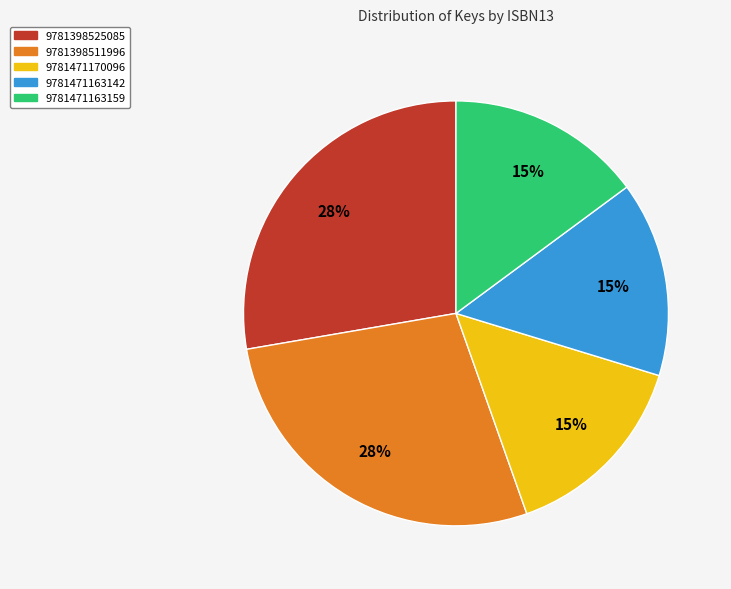

Is the sum of 9781471170096 and 9781398511996 greater than half?

No